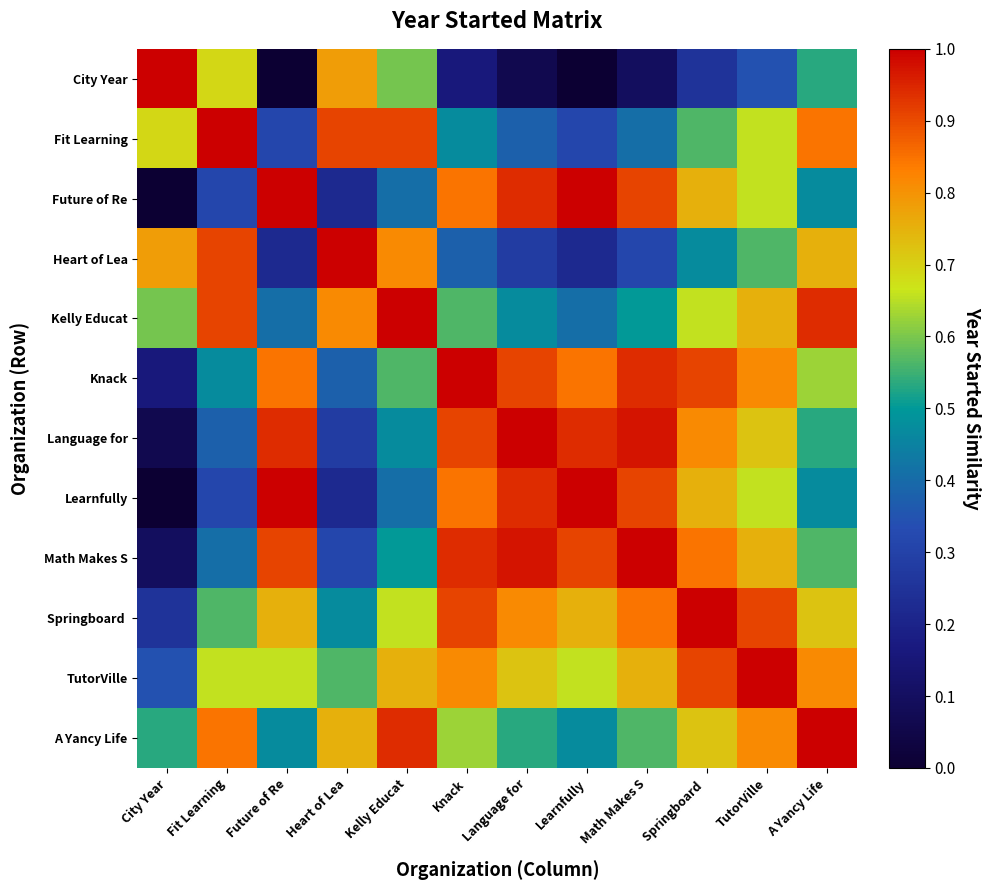

List the series in order of their peak value, lowest first.

City Year, Fit Learning, Future of Re, Heart of Lea, Kelly Educat, Knack, Language for, Learnfully, Math Makes S, Springboard, TutorVille, A Yancy Life